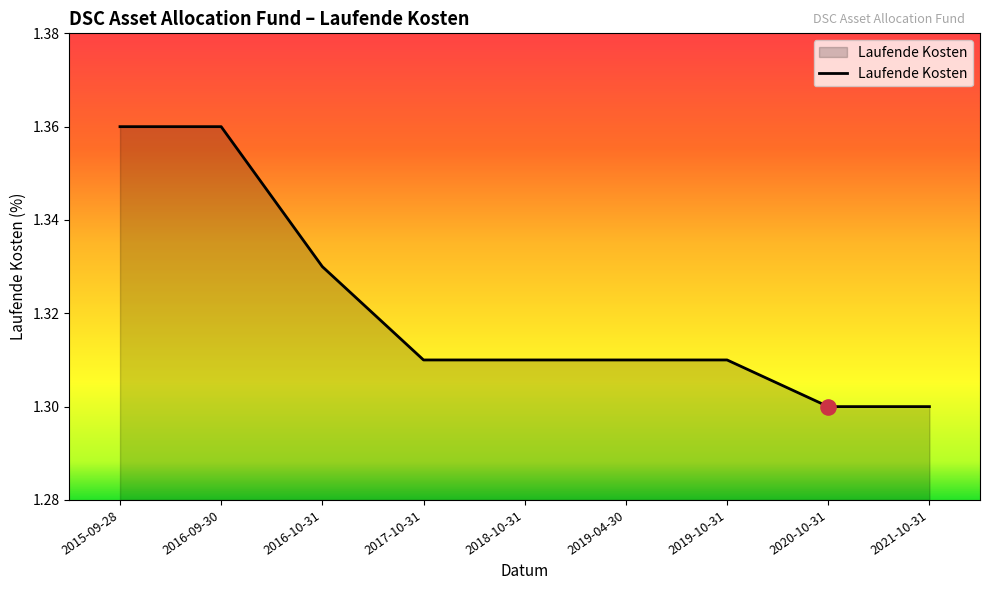

What is the ratio of the value at 2018-10-31 to the value at 2016-10-31?

1.0